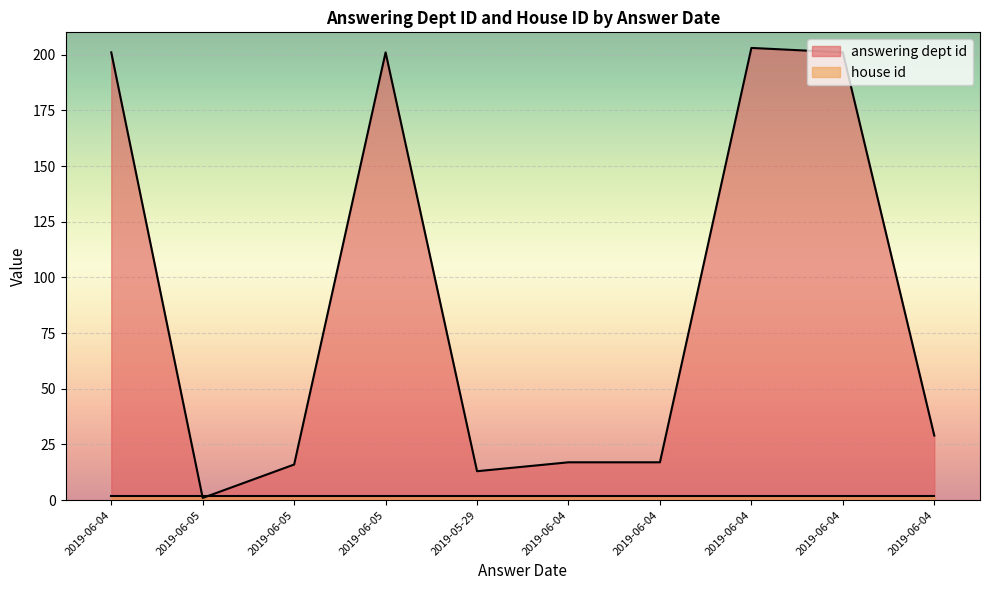

Reading left to right, transcribe all the data shown in this chart.

201	1	16	201	13	17	17	203	201	29